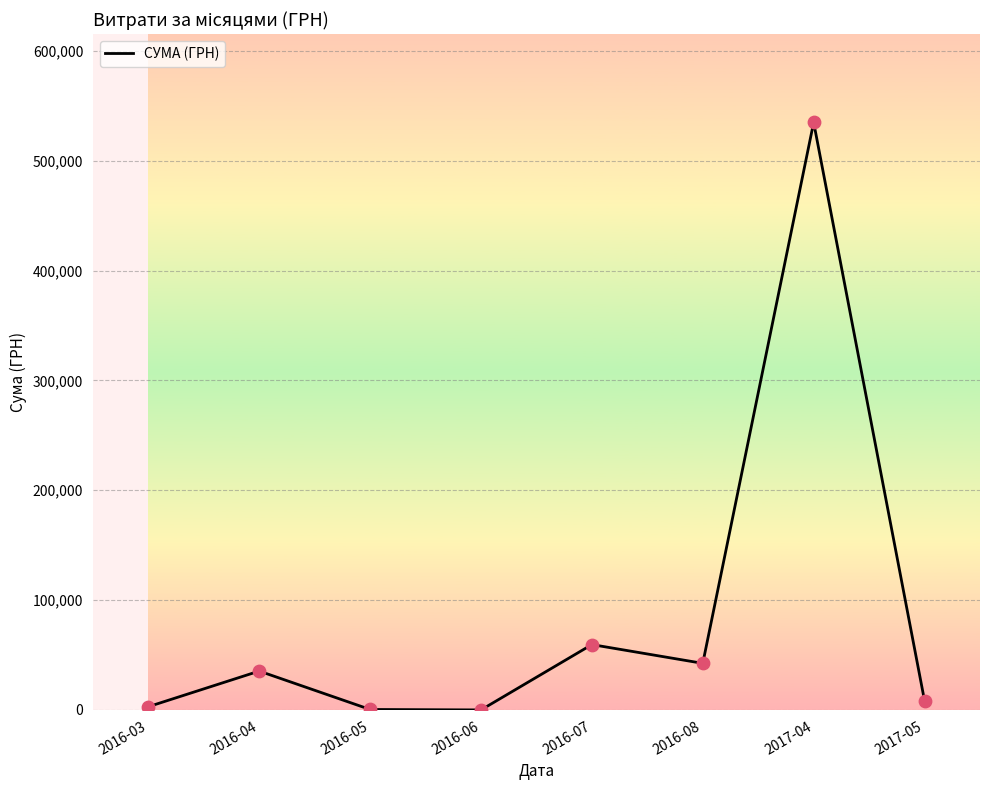

Between 2017-05 and 2017-04, which is larger?

2017-04